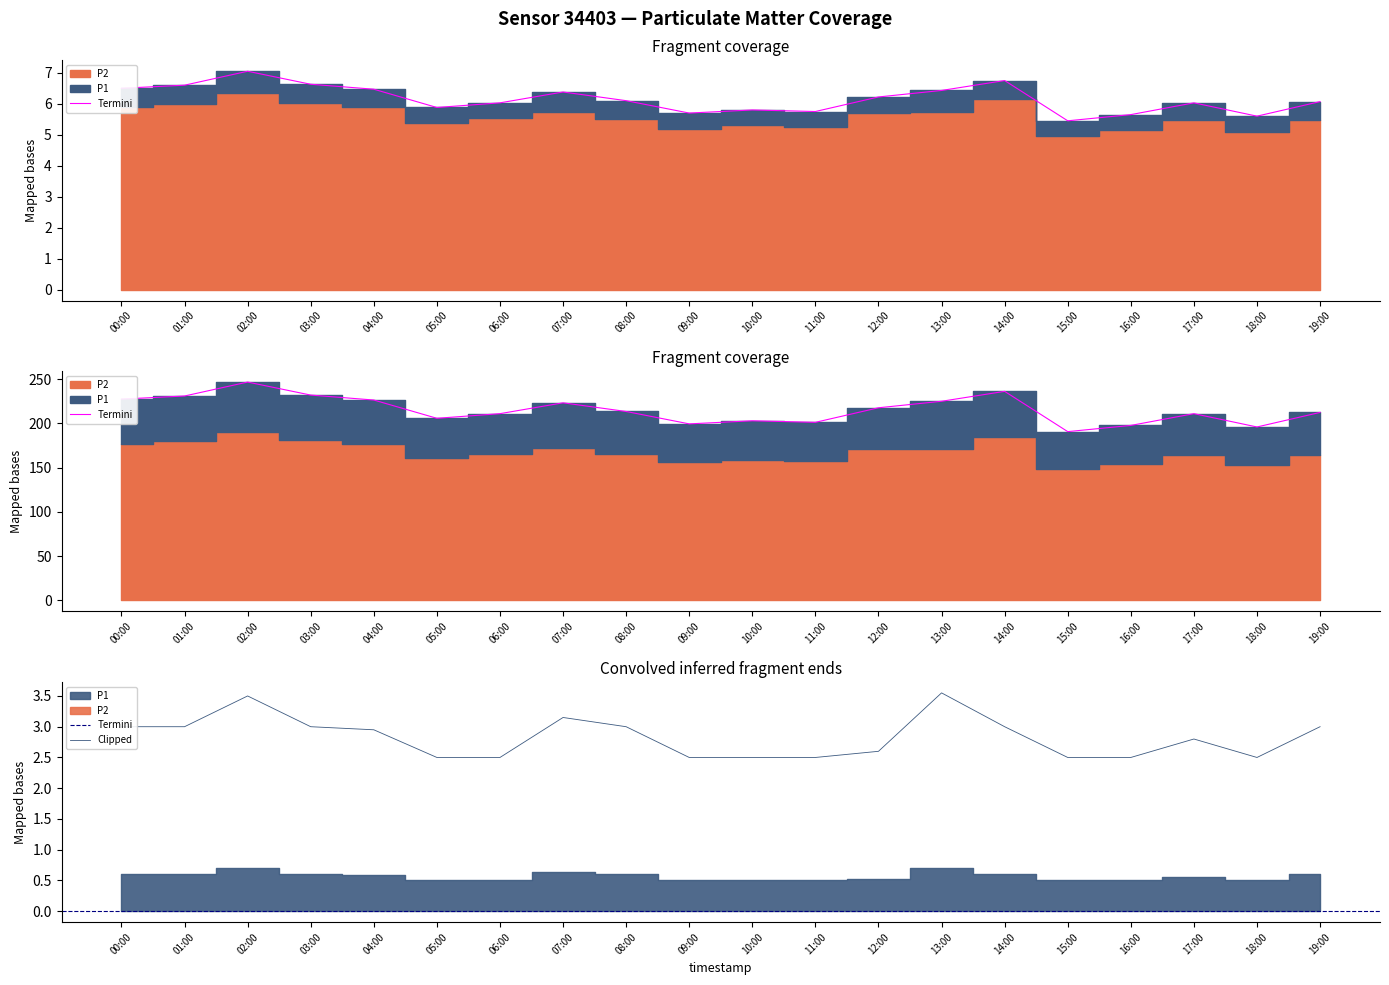

True or false: P1 and P2 cross at least once.

False